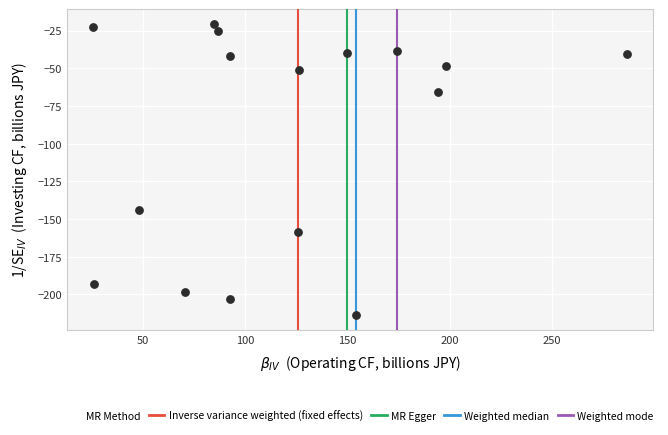

What Y value in the scatter plot is closest to -117?

-144.3